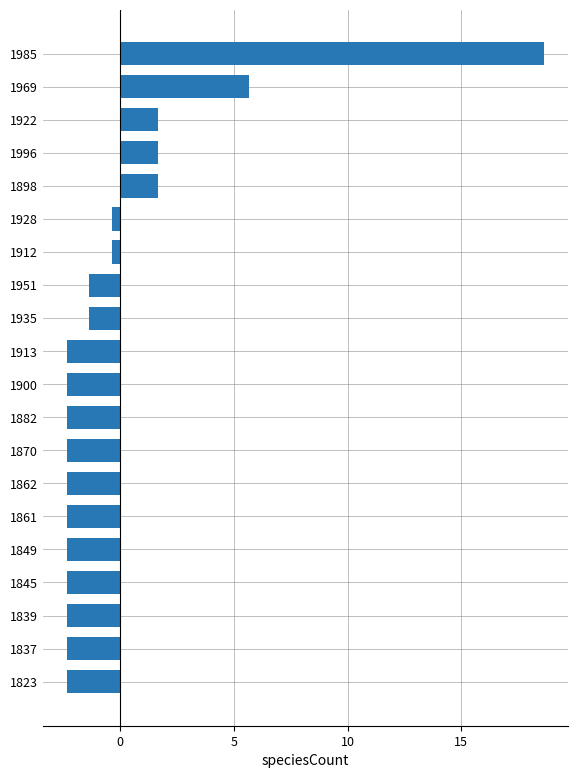

What is the difference between the maximum and second lowest values?

21.0